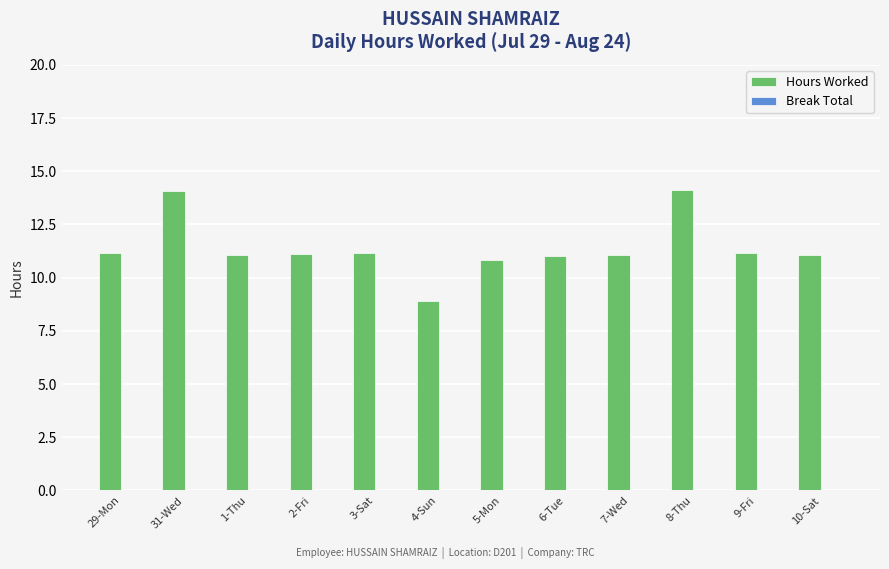

What is the label of the 5th bar from the right?

6-Tue